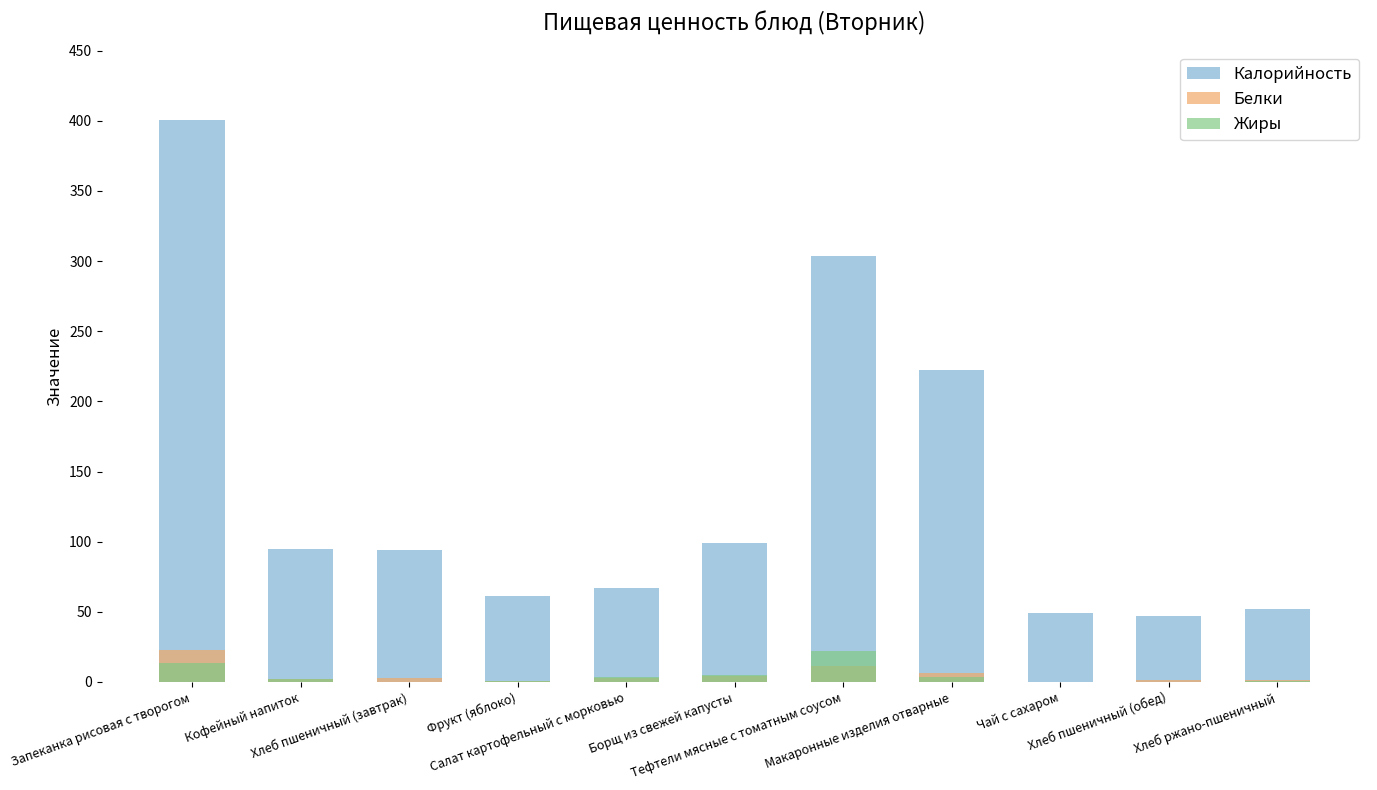

List the series in order of their peak value, highest first.

Калорийность, Белки, Жиры